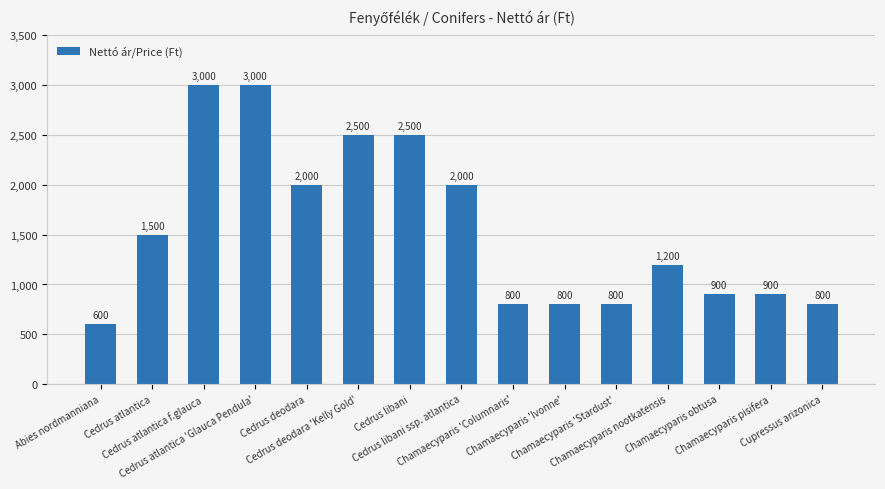

What is the change in value from Abies nordmanniana to Chamaecyparis 'Columnaris'?

+200